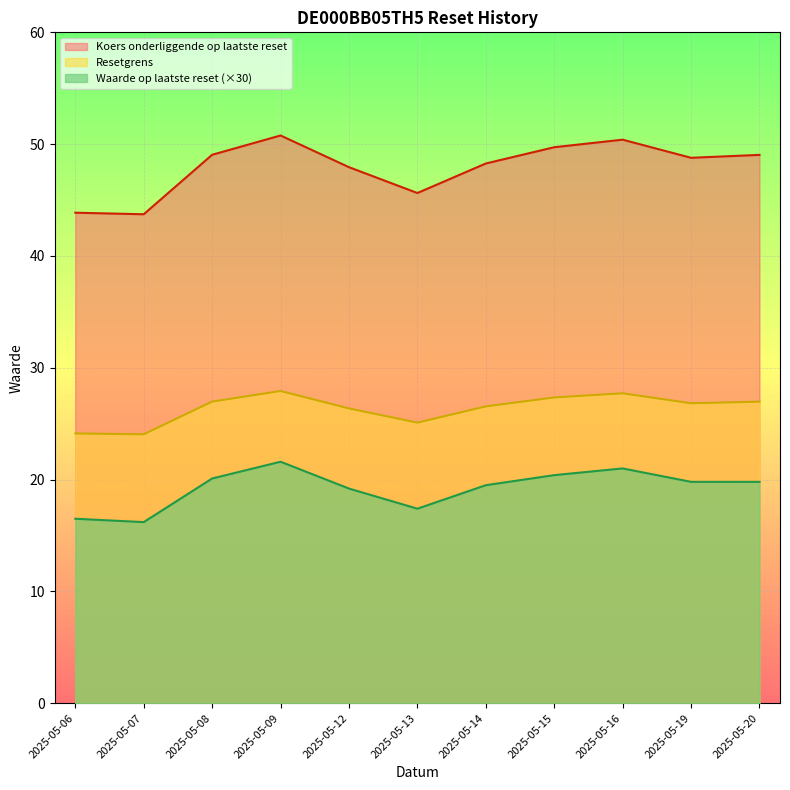

True or false: Koers onderliggende op laatste reset and Waarde op laatste reset intersect in this chart.

False